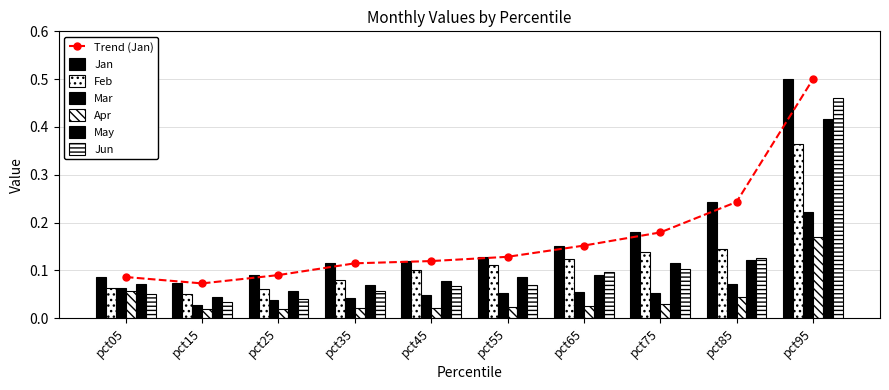

At which category is the sum across all series the highest?

pct95